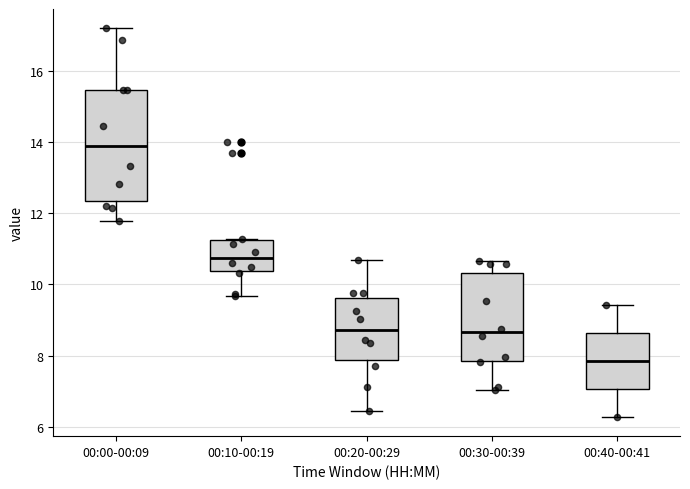

Reading left to right, transcribe this box plot: for each box, give where its median line is, the range the box spans, and where its two whiskers end, as read against the y-axis. The values are not printed on the chart, so give them approximately, as read against the axis.

00:00-00:09: median 13.8, box 12.4 to 15.4, whiskers 11.8 to 17.2
00:10-00:19: median 10.8, box 10.4 to 11.2, whiskers 9.6 to 11.2
00:20-00:29: median 8.8, box 7.8 to 9.6, whiskers 6.4 to 10.8
00:30-00:39: median 8.6, box 7.8 to 10.4, whiskers 7.0 to 10.6
00:40-00:41: median 7.8, box 7.0 to 8.6, whiskers 6.2 to 9.4